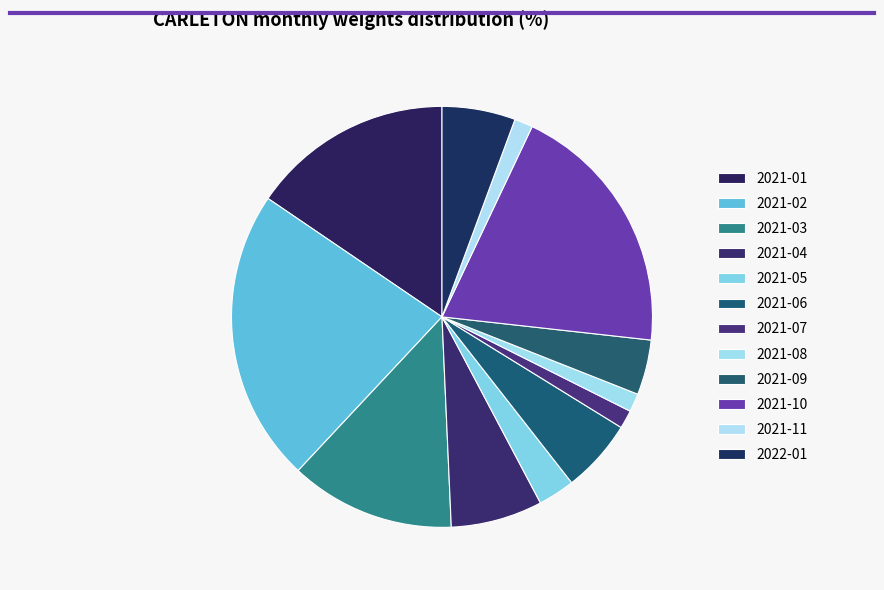

Approximately how many times larger is the value at 2021-05 compared to 2021-11?

2.0